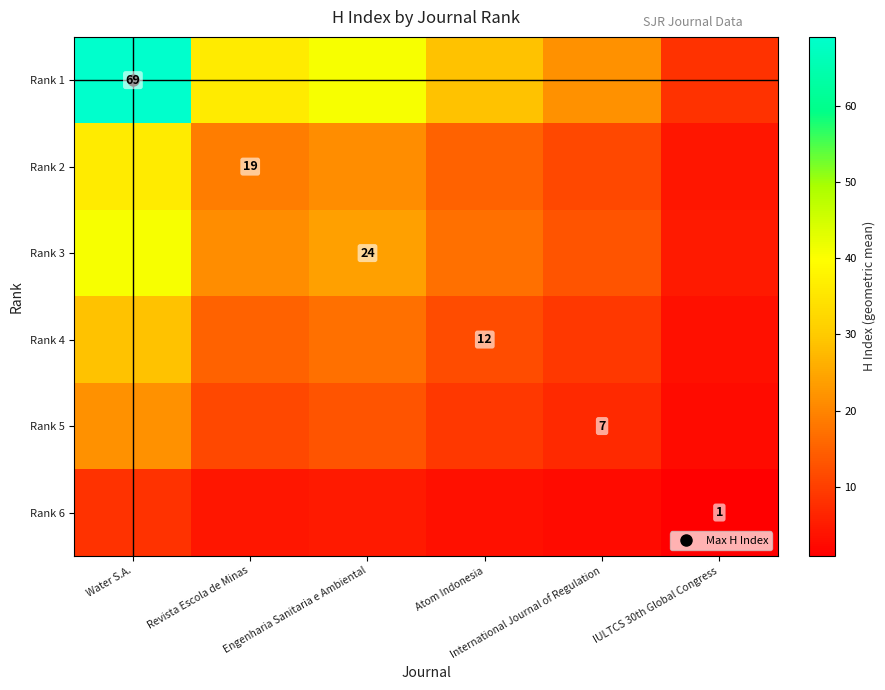

What is the sum of the Rank 1 values at Atom Indonesia and Revista Escola de Minas?

65.0